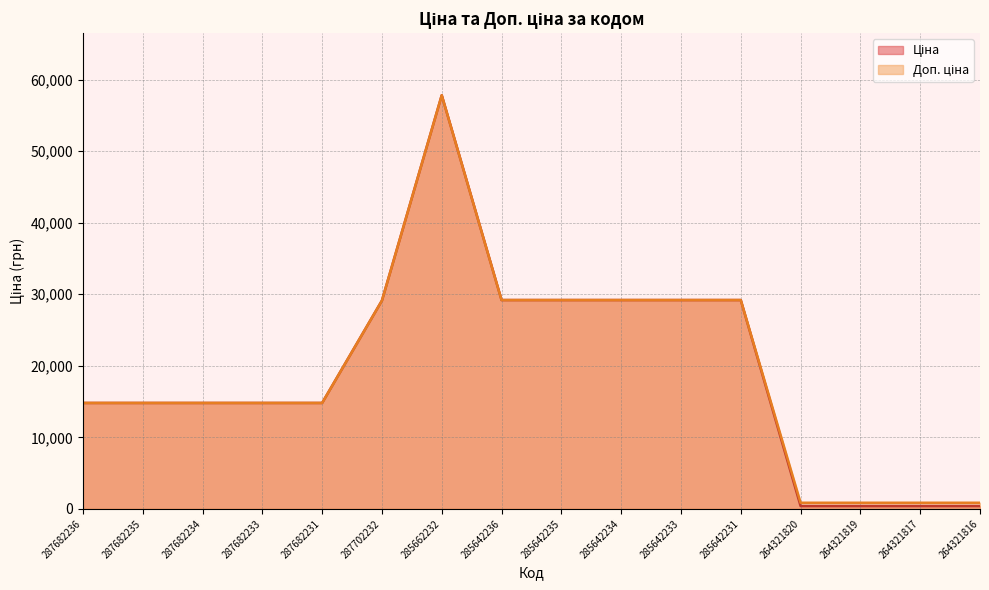

How many distinct data groups are displayed?

2